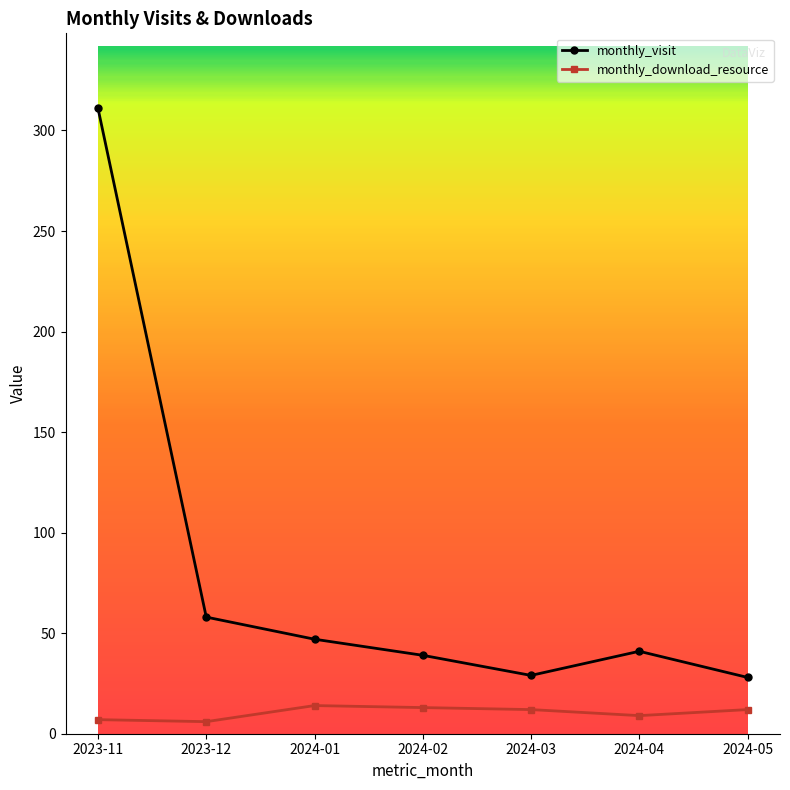

Which category has the highest value across all series?

2023-11